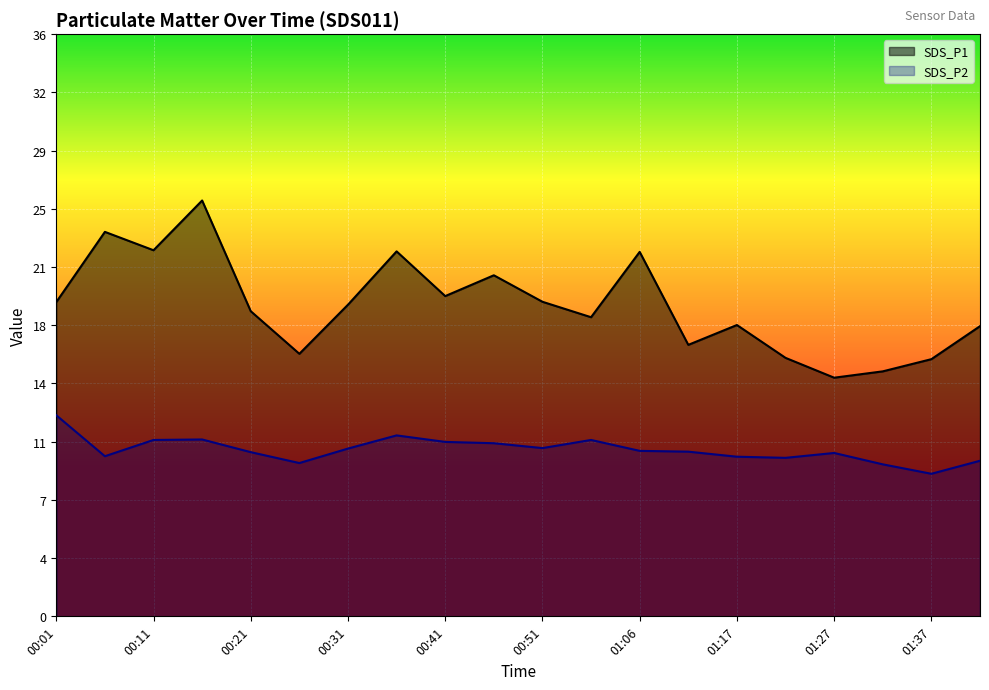

What is the maximum value for SDS_P1?

25.6